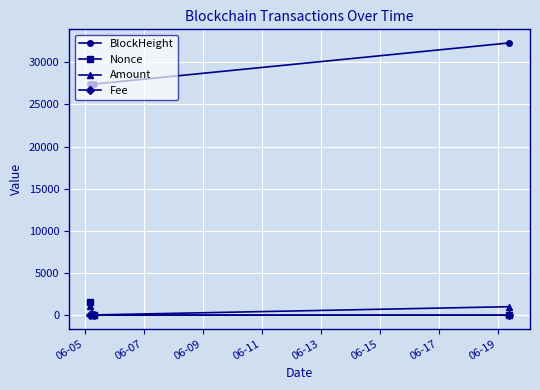

At how many categories does at least one series exceed 6434?

3